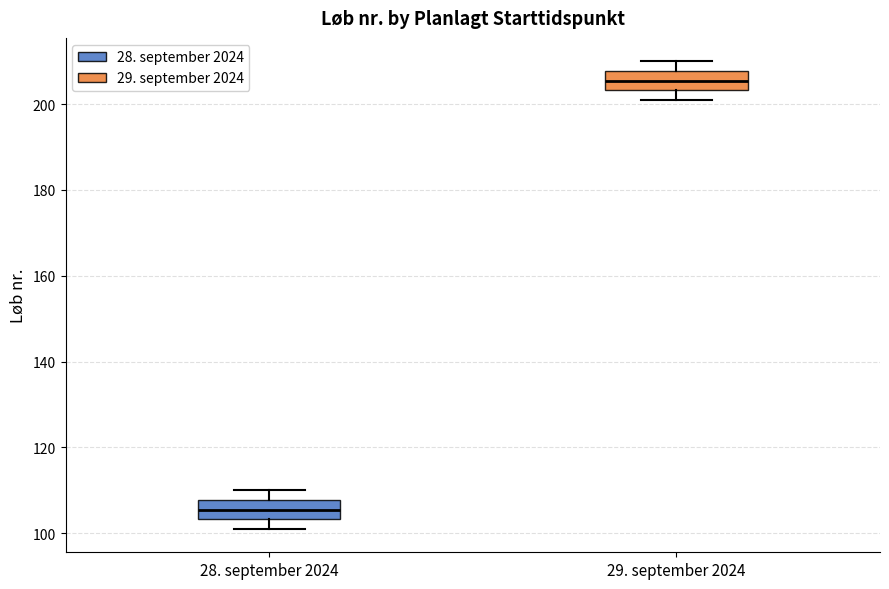

Where is the upper edge of the box for 29. september 2024 on the y-axis? The values are not printed on the chart, so give them approximately, as read against the axis.

208